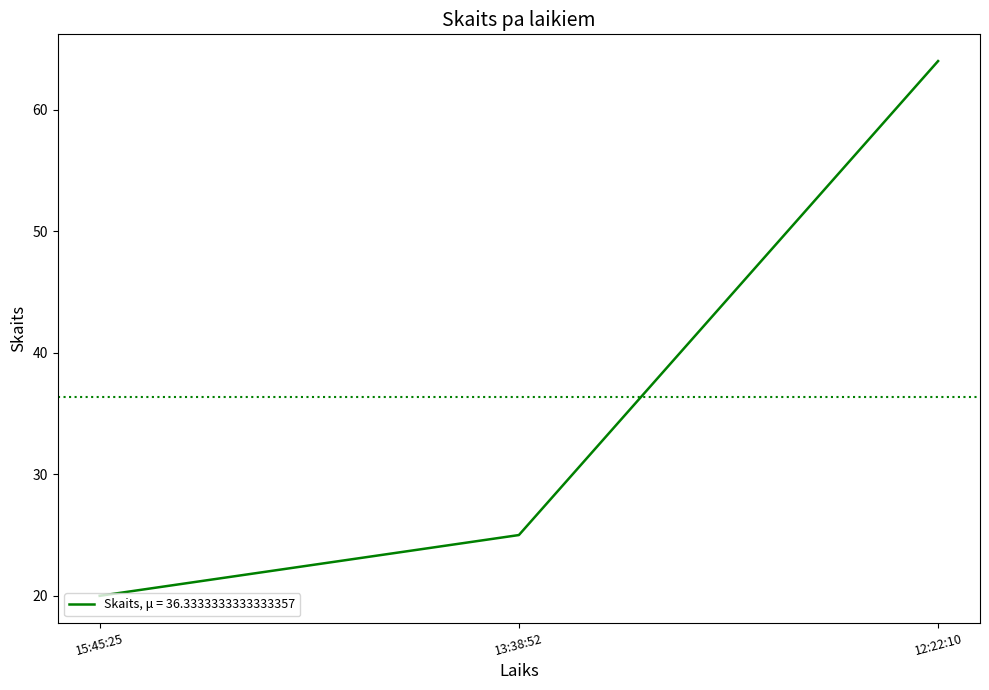

Where is the data nearest to the value 42?

13:38:52